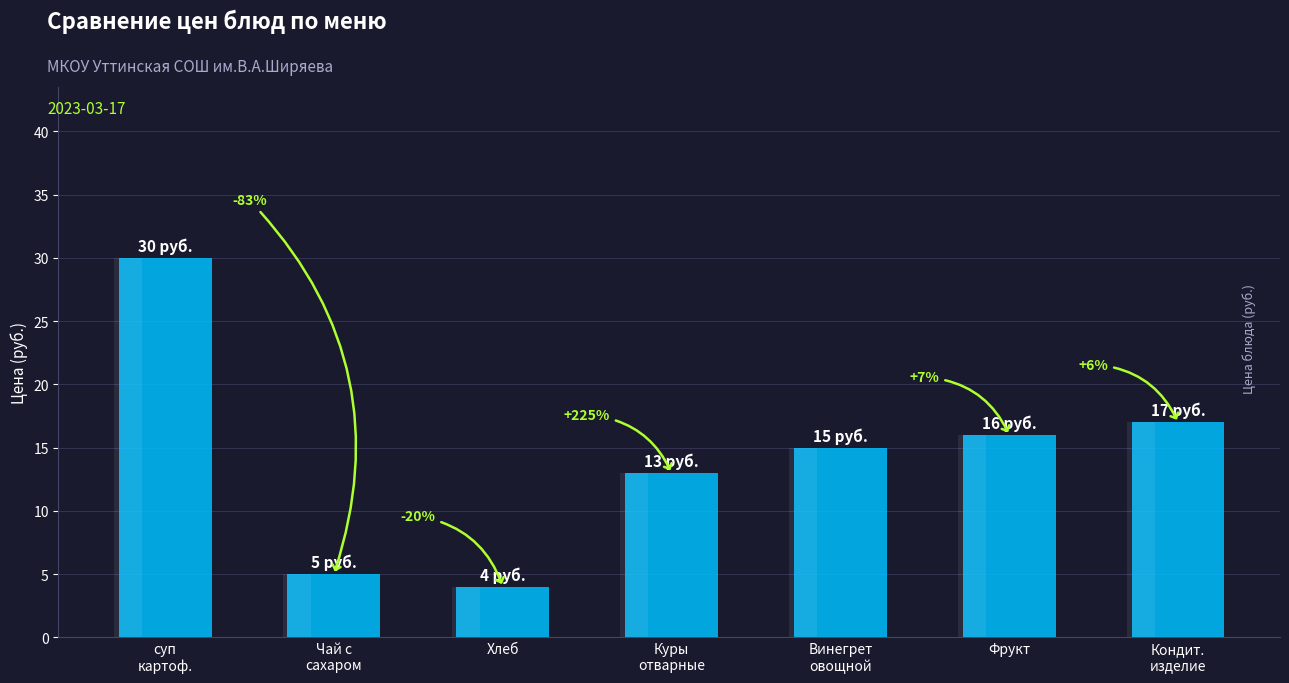

What is the maximum value shown in the chart?

30